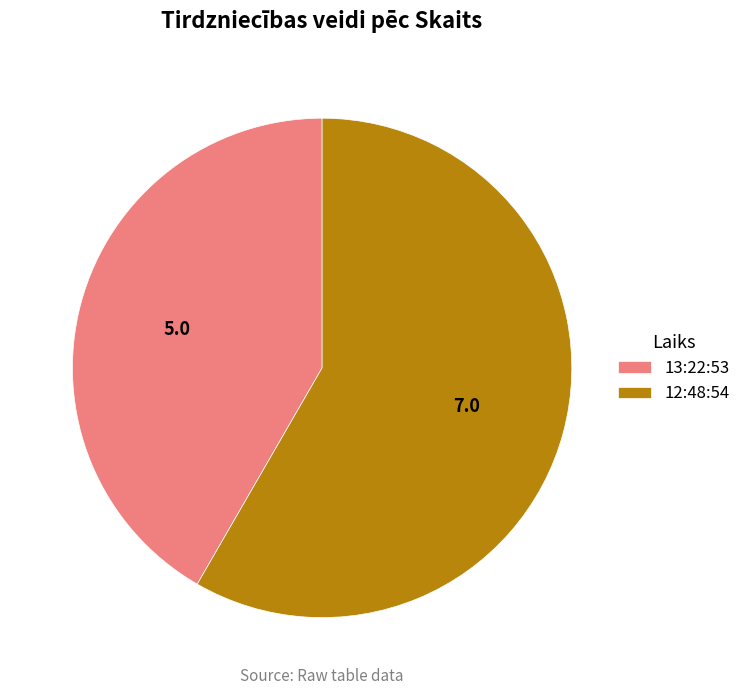

Rank the categories by value from lowest to highest.

13:22:53, 12:48:54